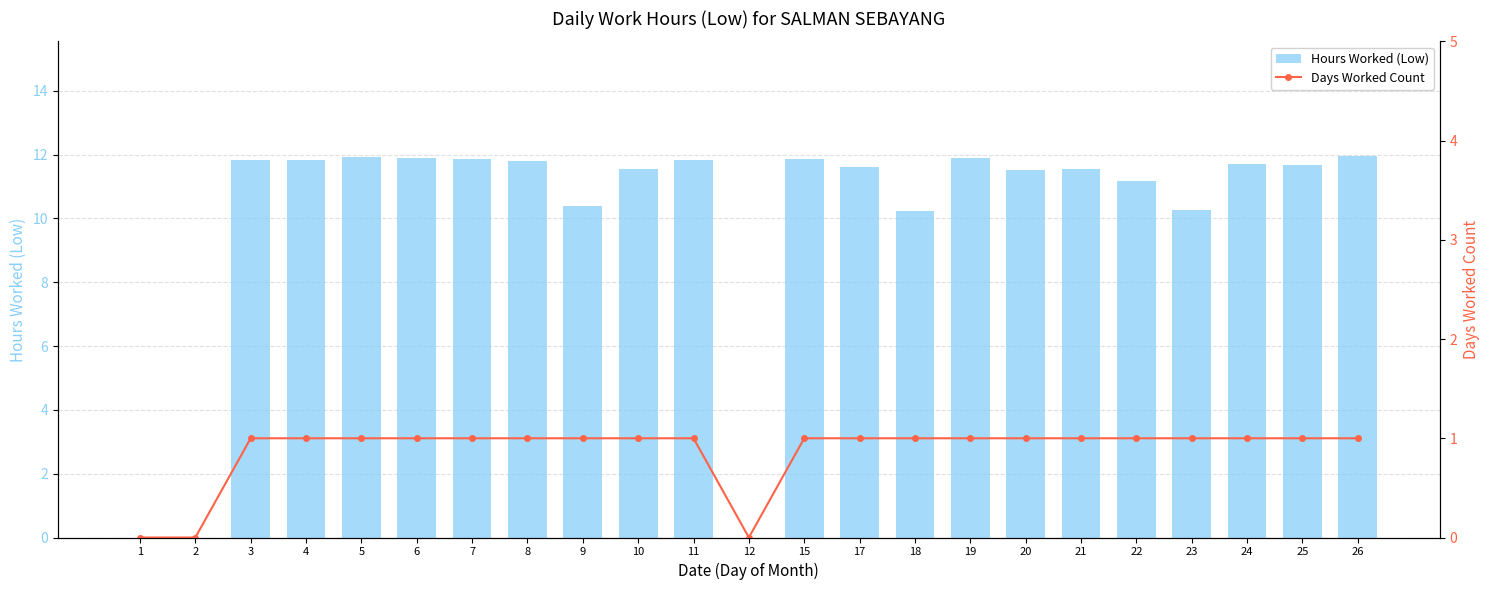

Is the value of Hours Worked (Low) at 12 greater than the value of Days Worked Count at 17?

No